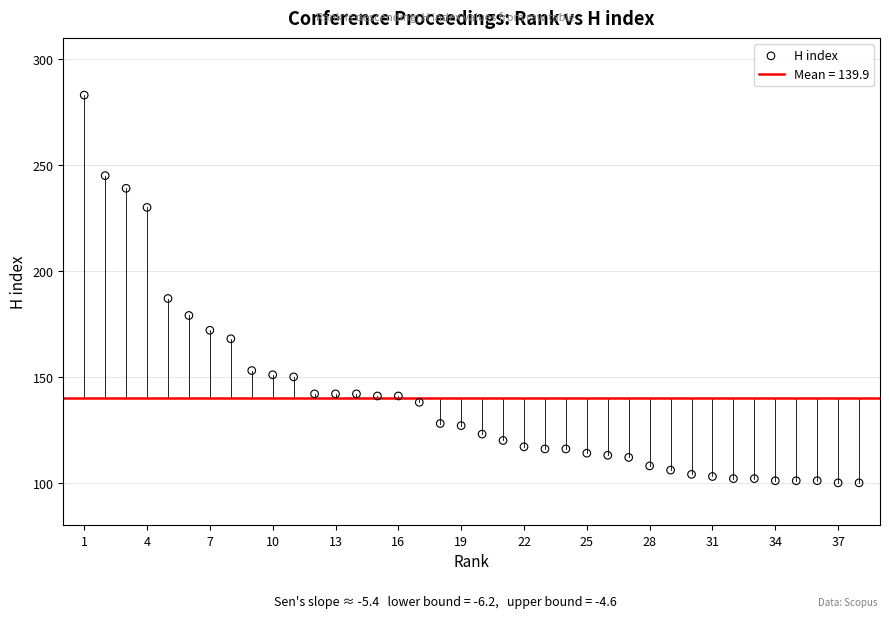

What is the range of Y values (max minus min)?

183